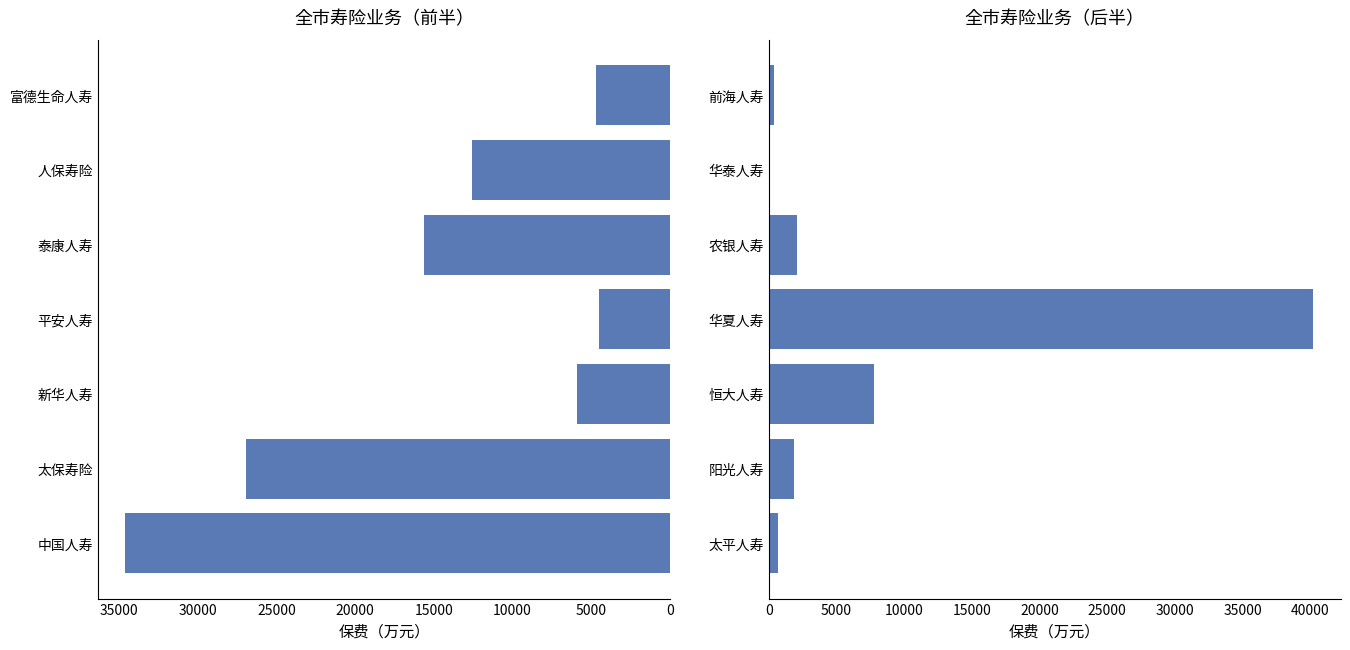

Is it true that 总保费（右） equals 957.6 at 阳光人寿?

False